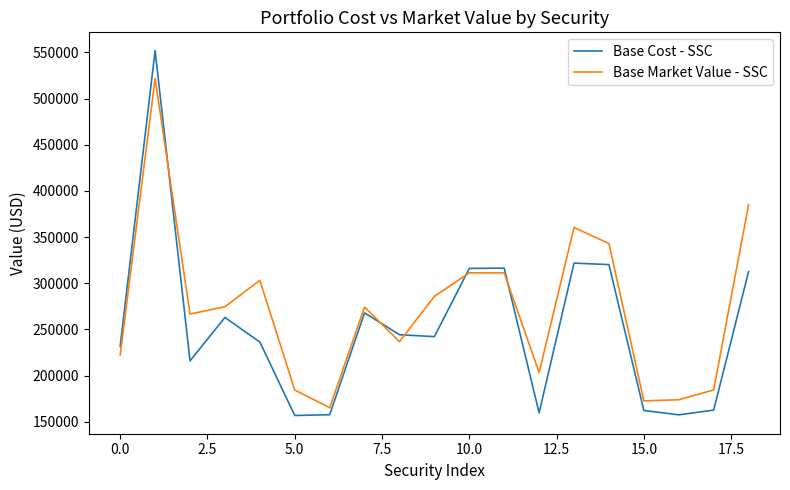

How many lines are shown in the chart?

2